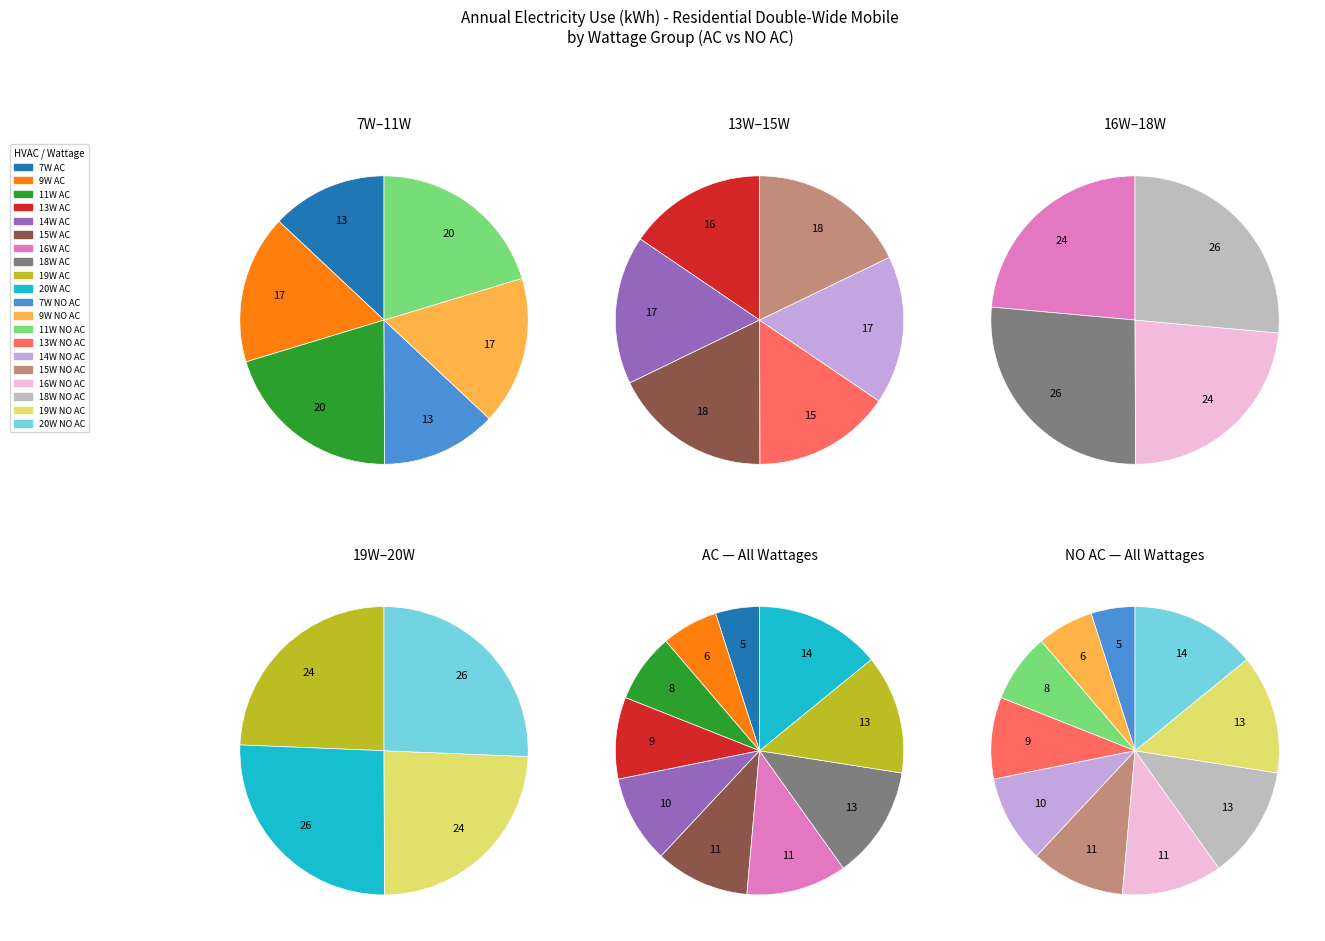

Does any single category account for the majority?

No